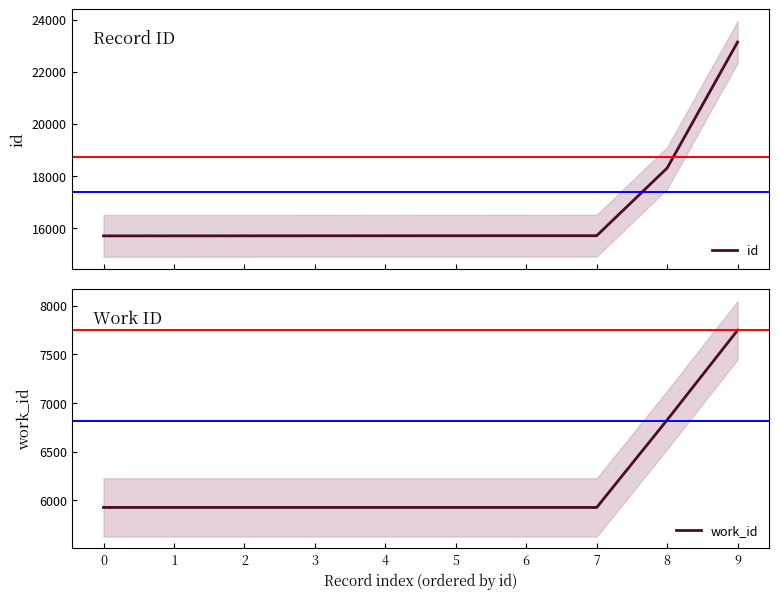

How many lines are shown in the chart?

2